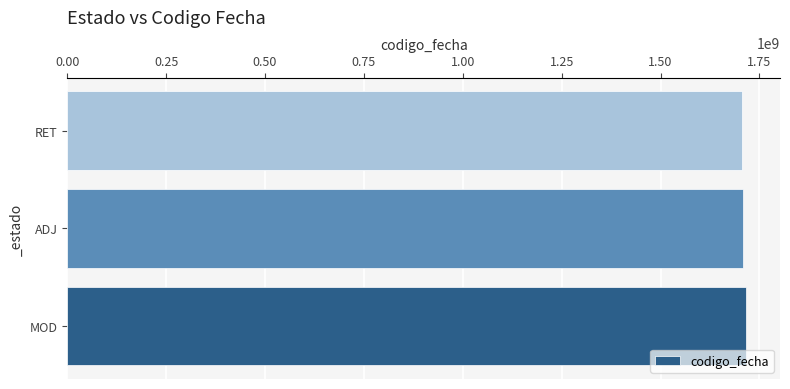

What is the sum of the values at MOD and ADJ?

3424982818